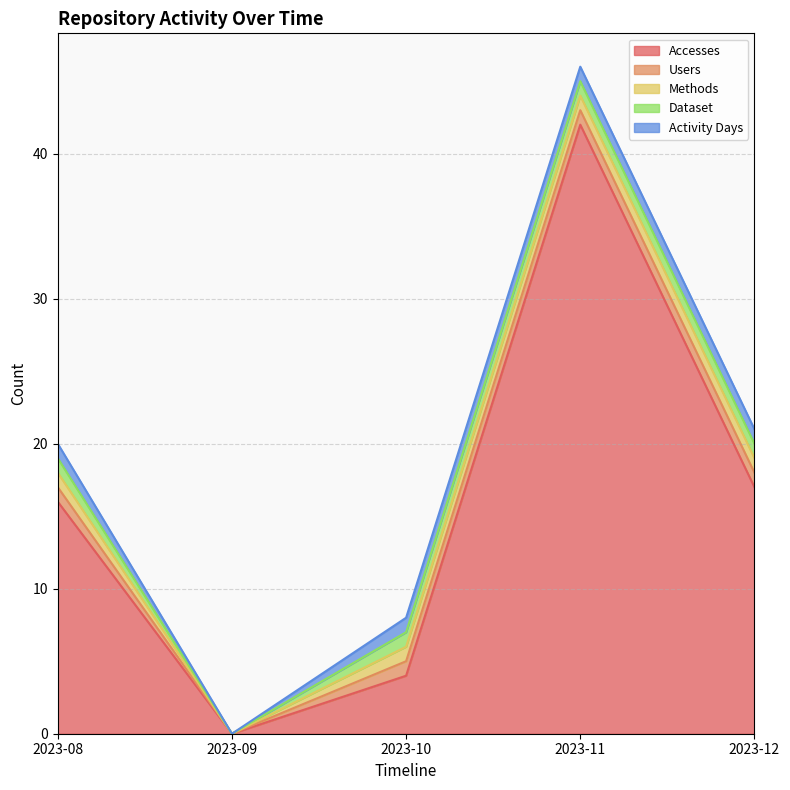

What is the highest value of the Methods series?

1